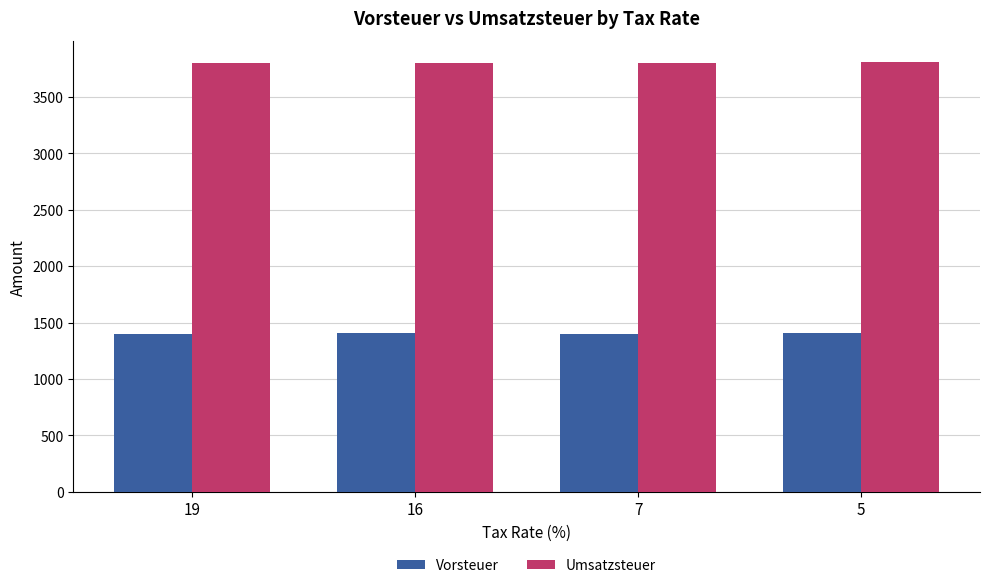

What are all the series names shown in the legend?

Vorsteuer, Umsatzsteuer